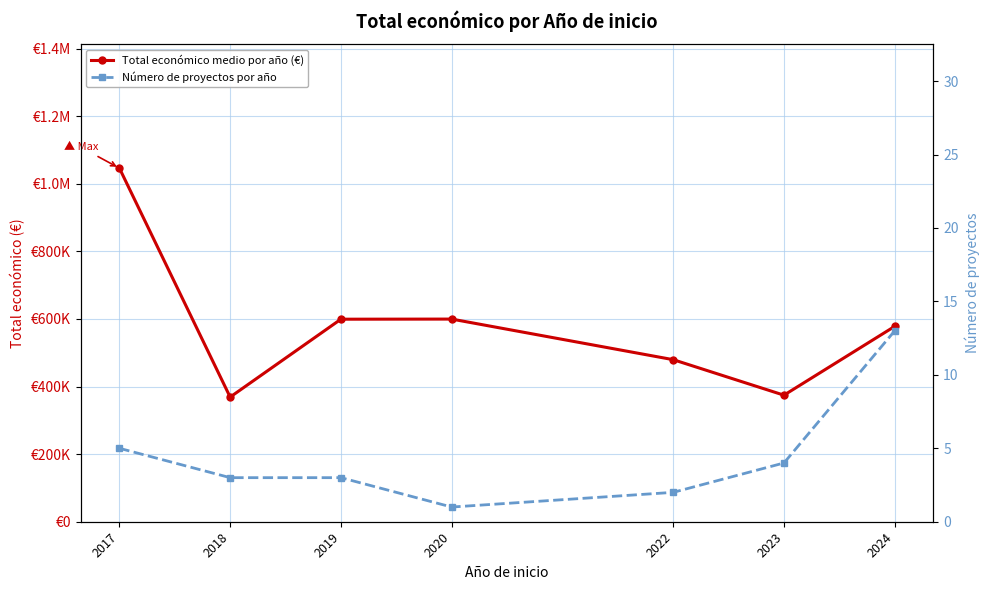

At which category does the chart reach its peak across all series?

2017